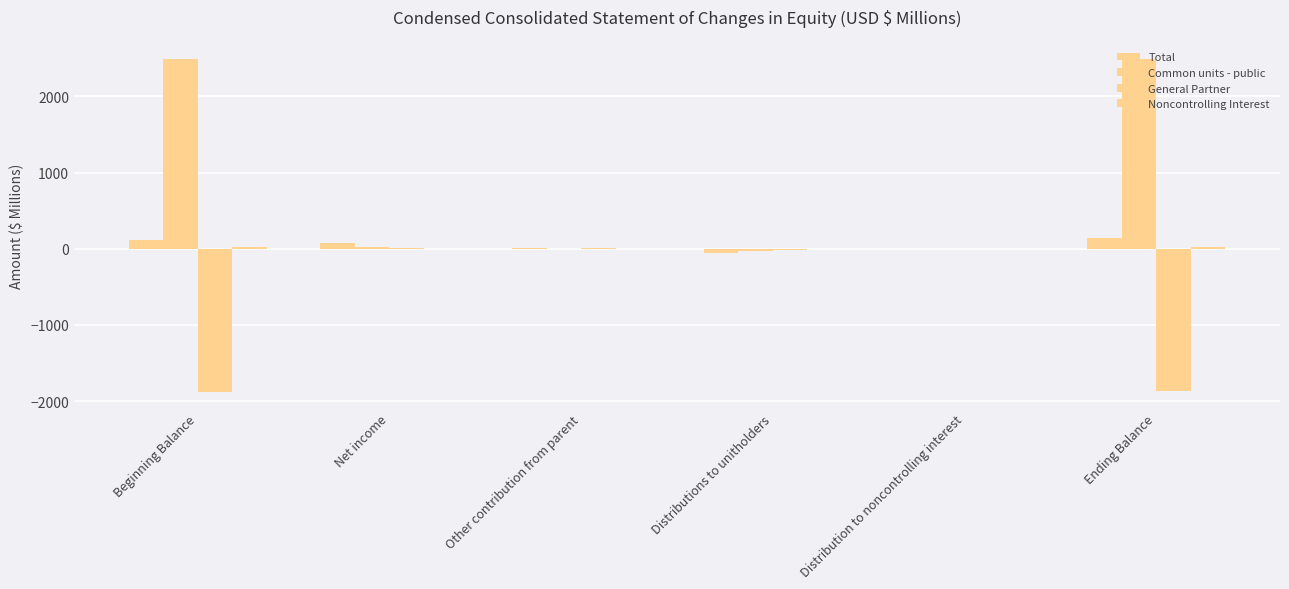

What is the sum of all General Partner values?

-3729.4